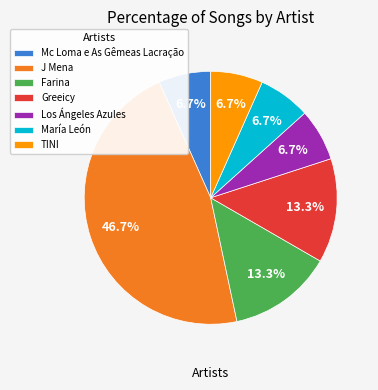

Which slice is the largest?

J Mena